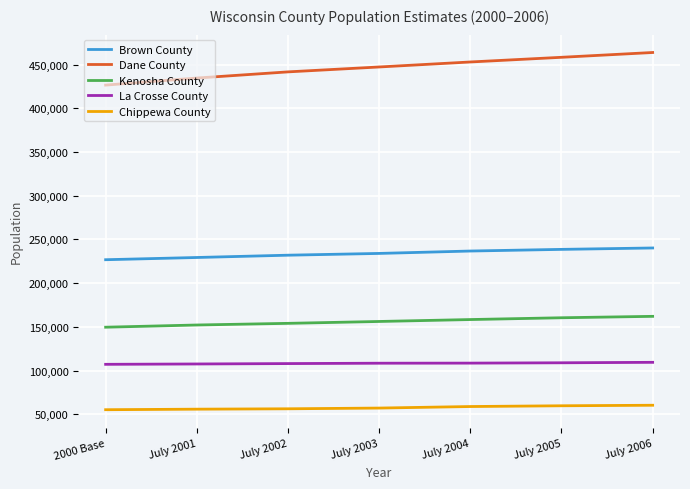

Which series has the largest range (max minus min)?

Dane County